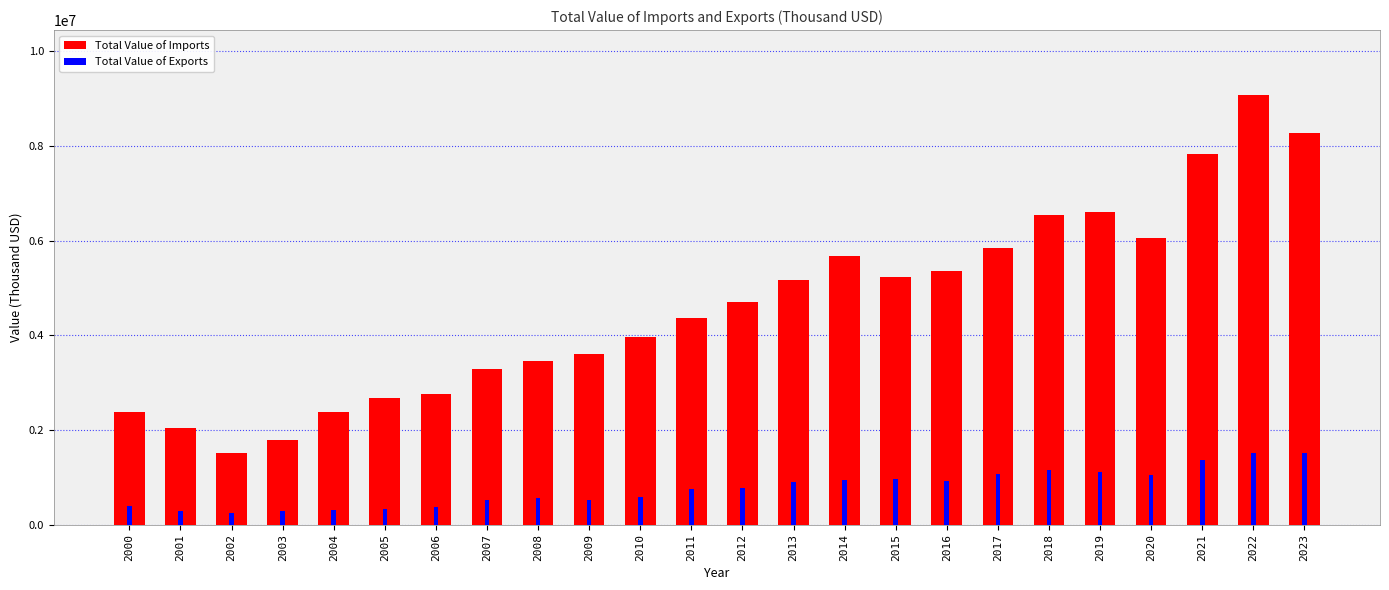

How many values in the Total Value of Imports series exceed 4697355?

12